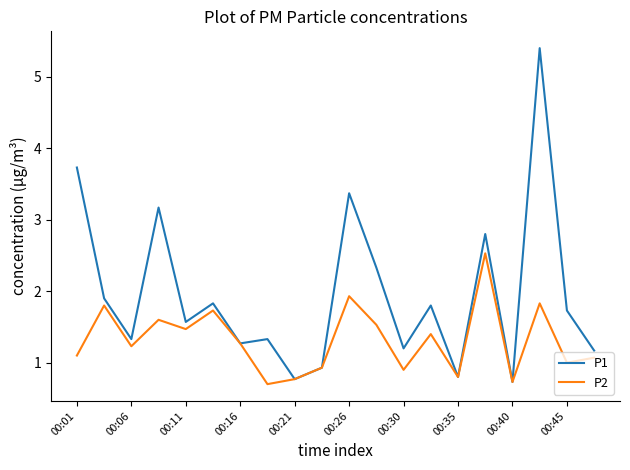

In P2, how many points are higher than both neighbors (excluding endpoints)?

7